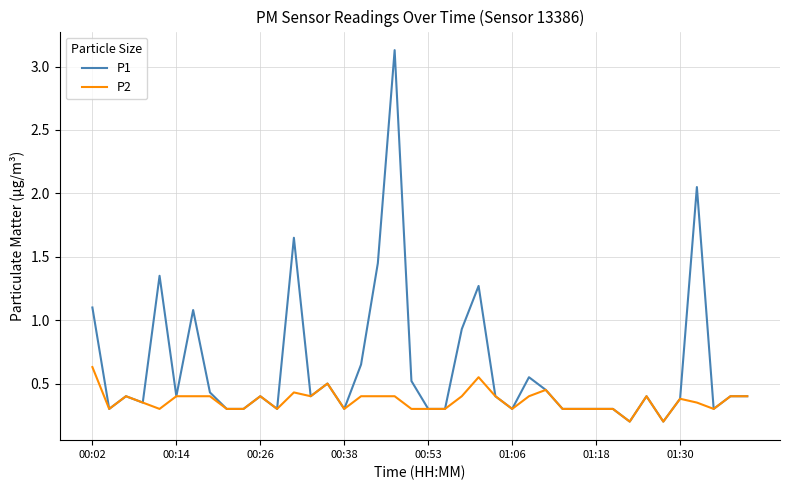

Which series has the largest range (max minus min)?

P1